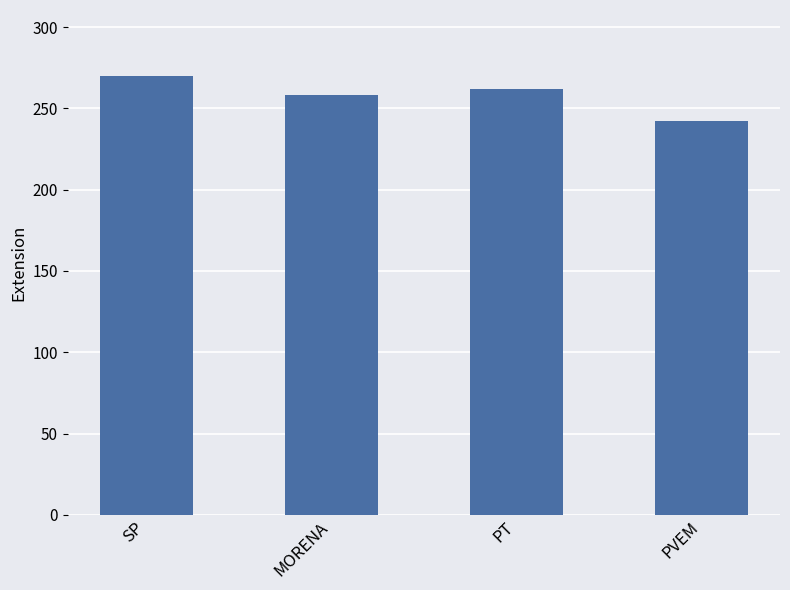

Is it true that the value at MORENA is 258.3?

True